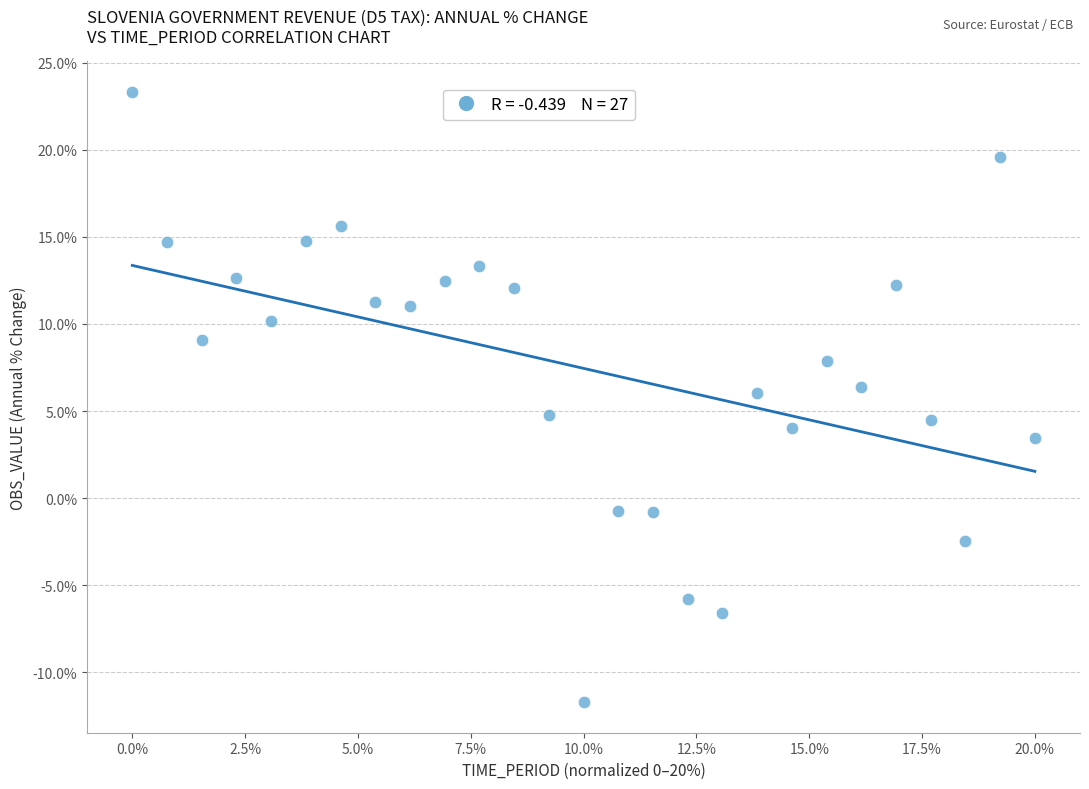

What is the range of Y values (max minus min)?

35.1